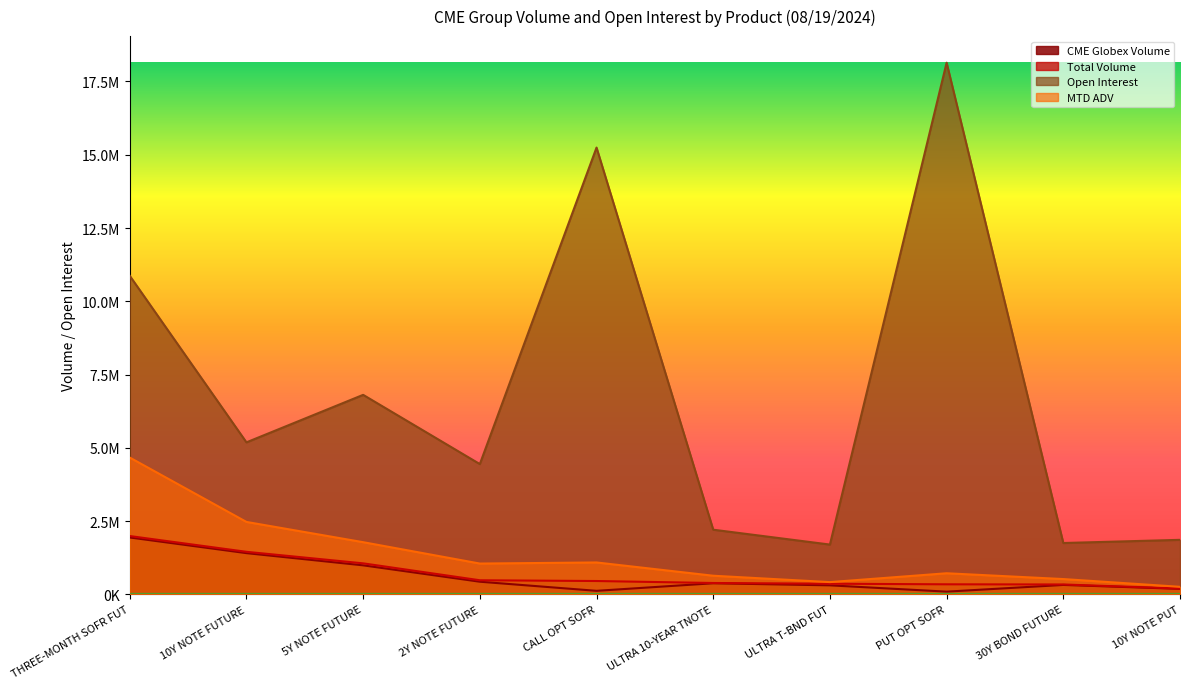

Which has a higher value, PUT OPT SOFR or 5Y NOTE FUTURE?

5Y NOTE FUTURE